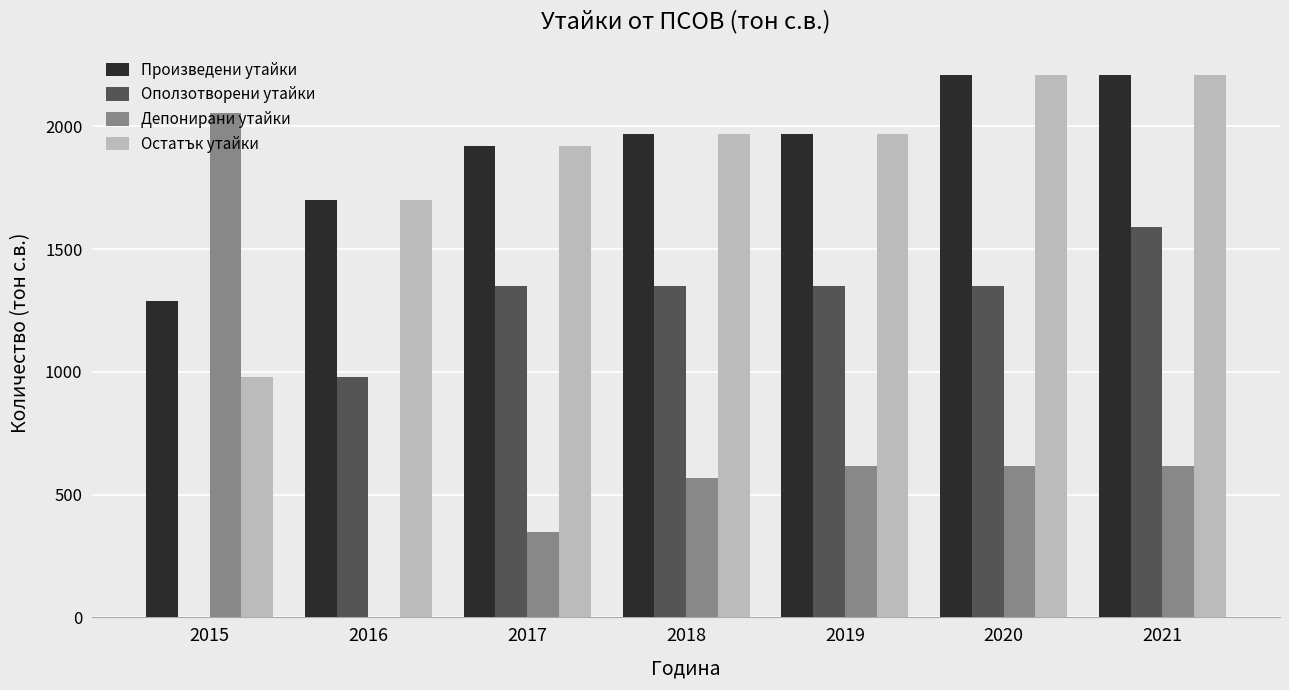

The value of Депонирани утайки at 2017 is 348. True or false?

True